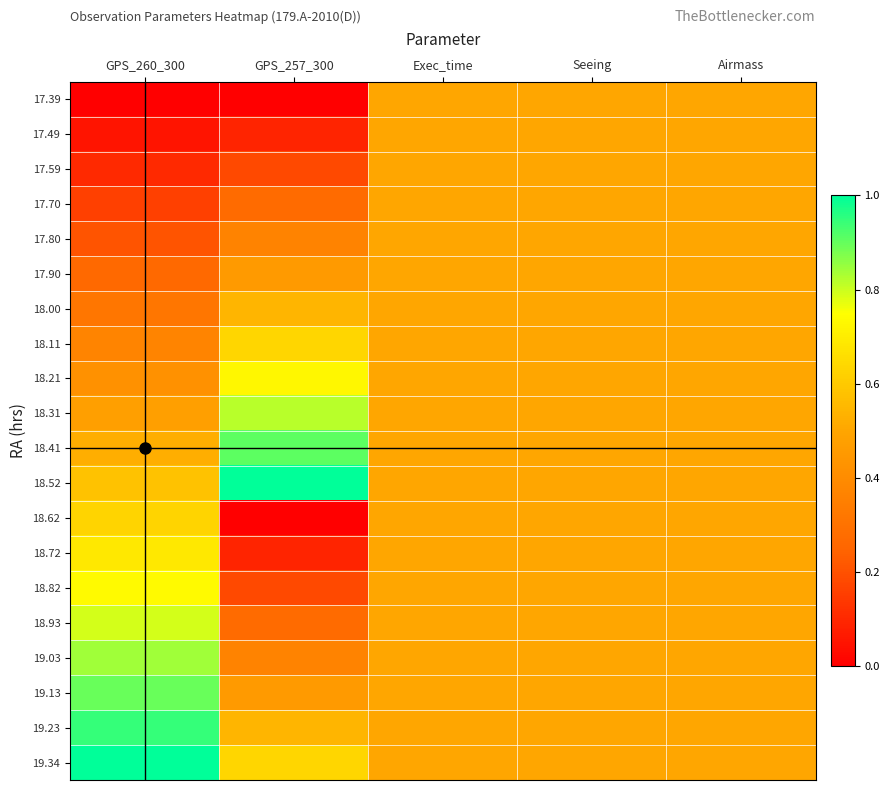

At how many categories does at least one series exceed 0?

5